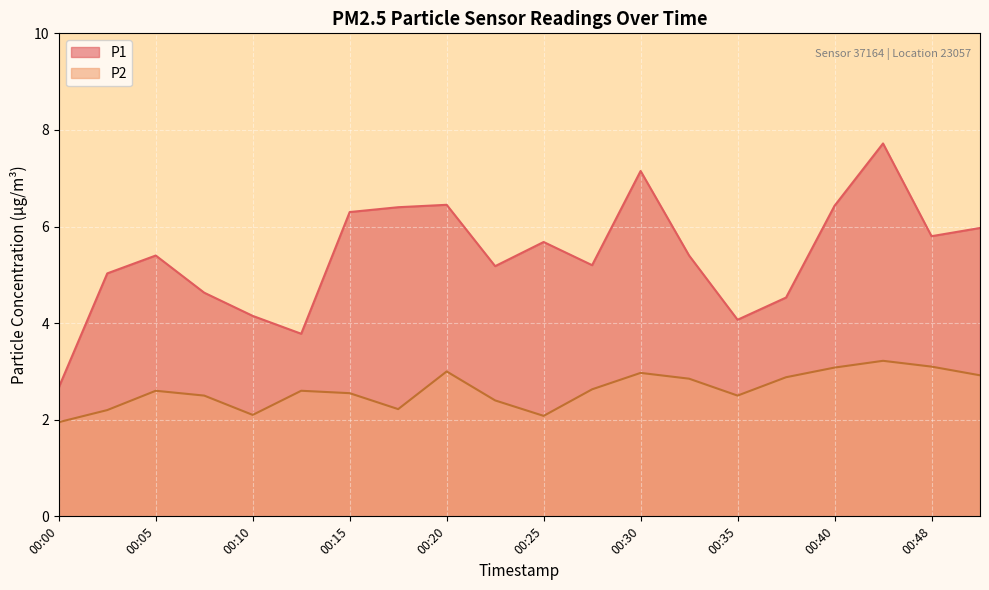

How many interior local peaks does the P2 series have?

5